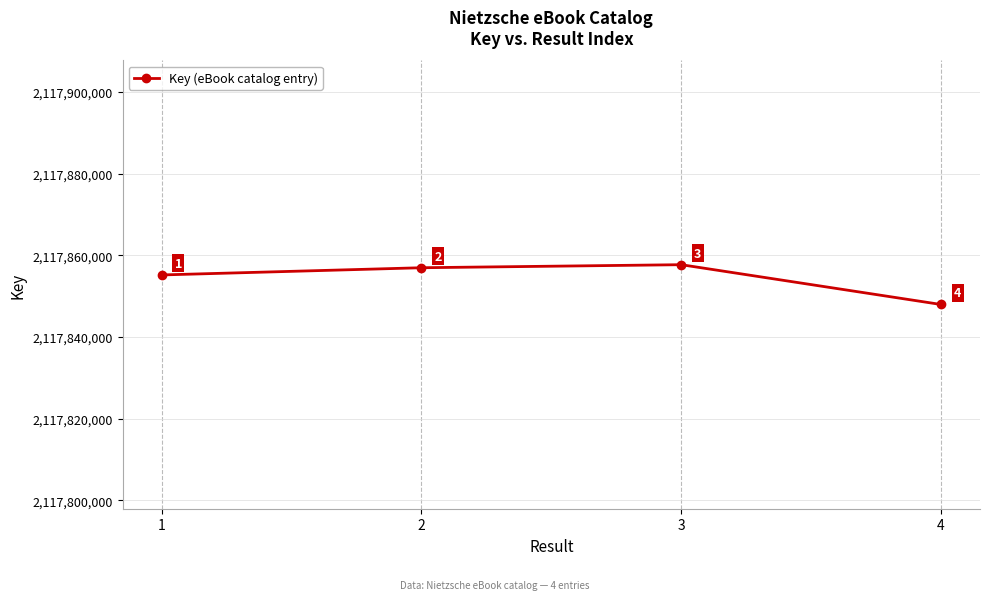

List the labels in order of value, largest first.

3, 2, 1, 4